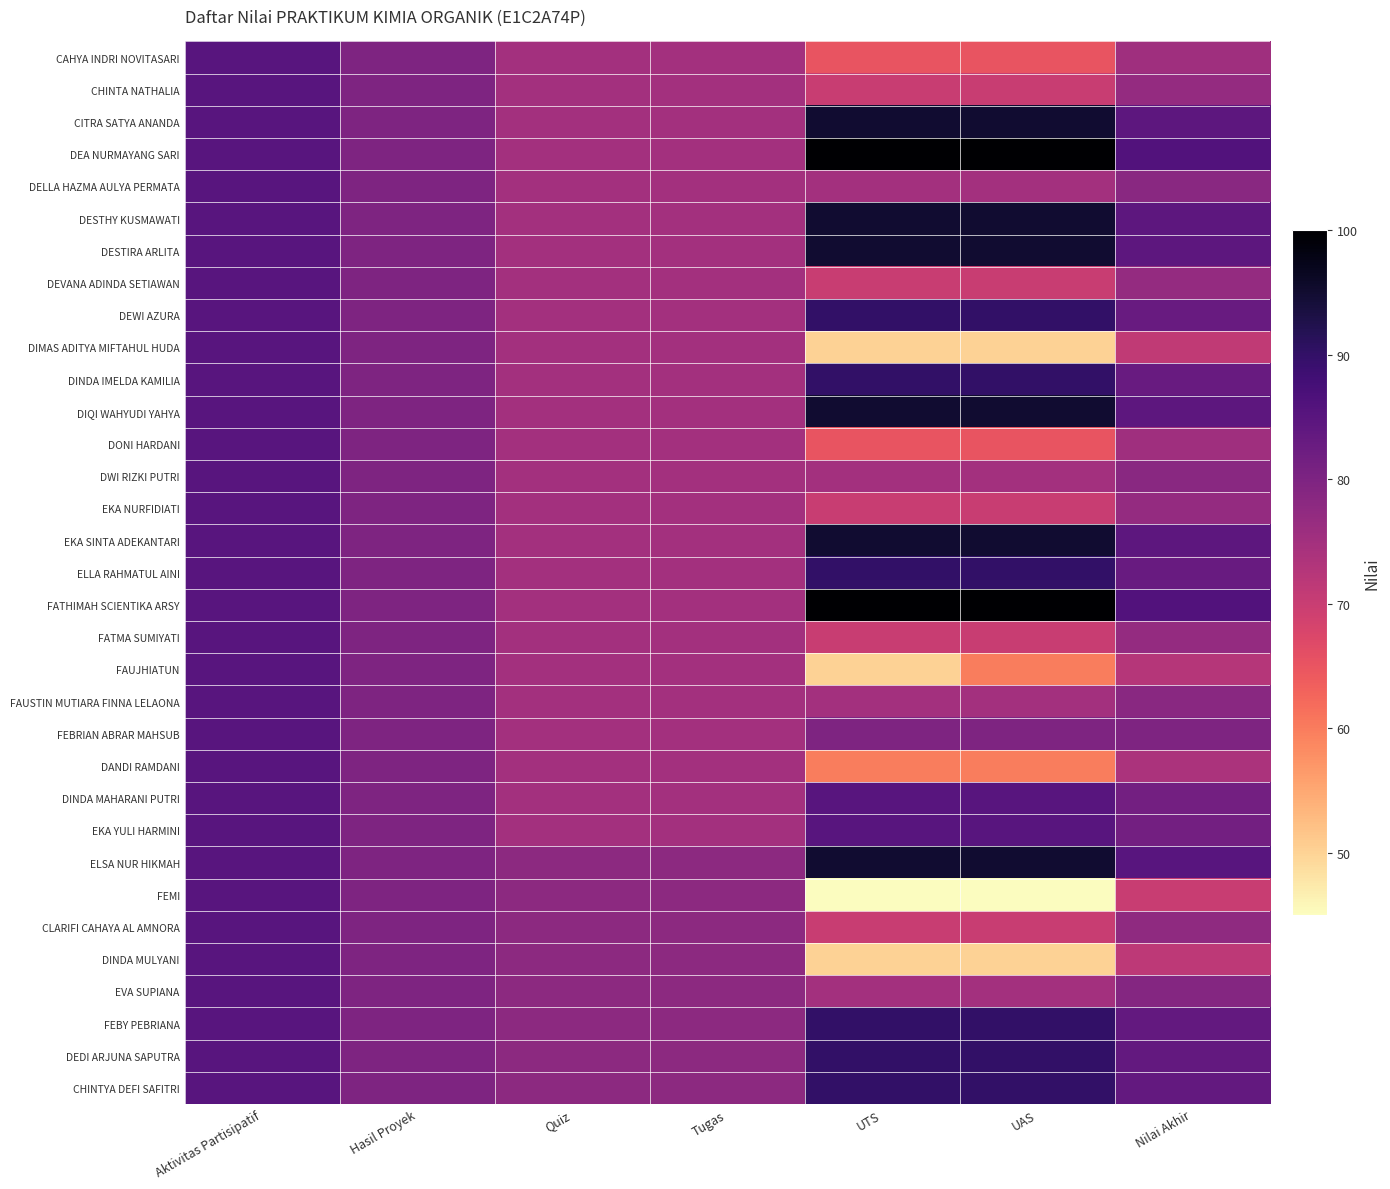

What is the maximum value shown in the chart?

100.0